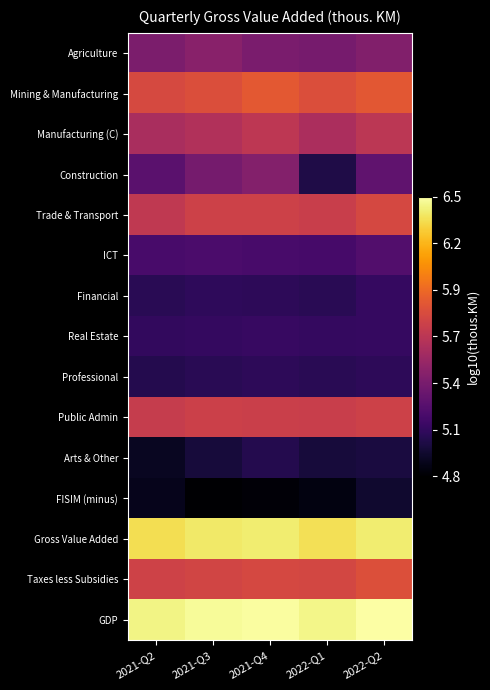

Which label corresponds to the smallest value in the chart?

2021-Q3